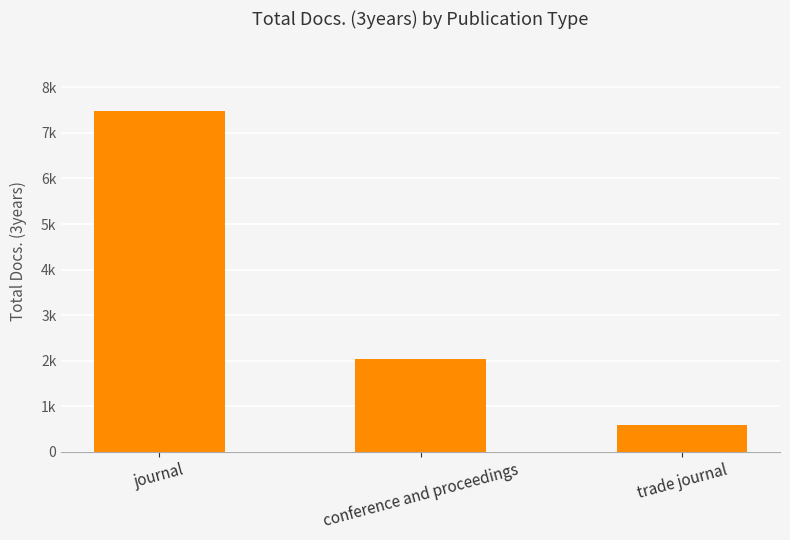

Reading left to right, what are all the values shown in this chart?

7481	2033	582